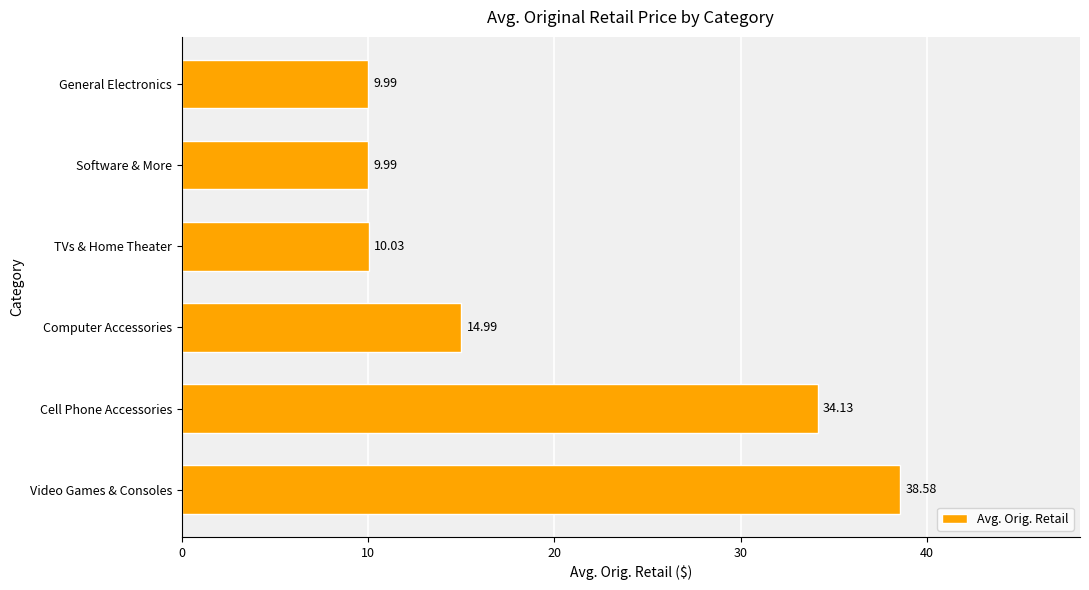

What is the minimum value shown in the chart?

10.0